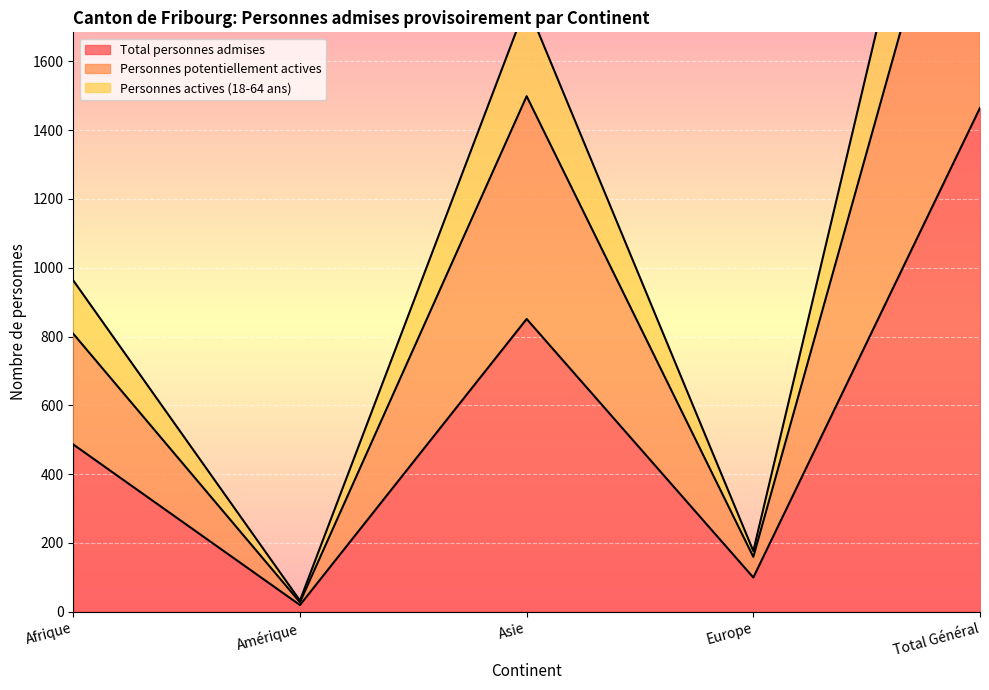

Where is Personnes actives (18-64 ans) nearest to the value 1495?

Asie